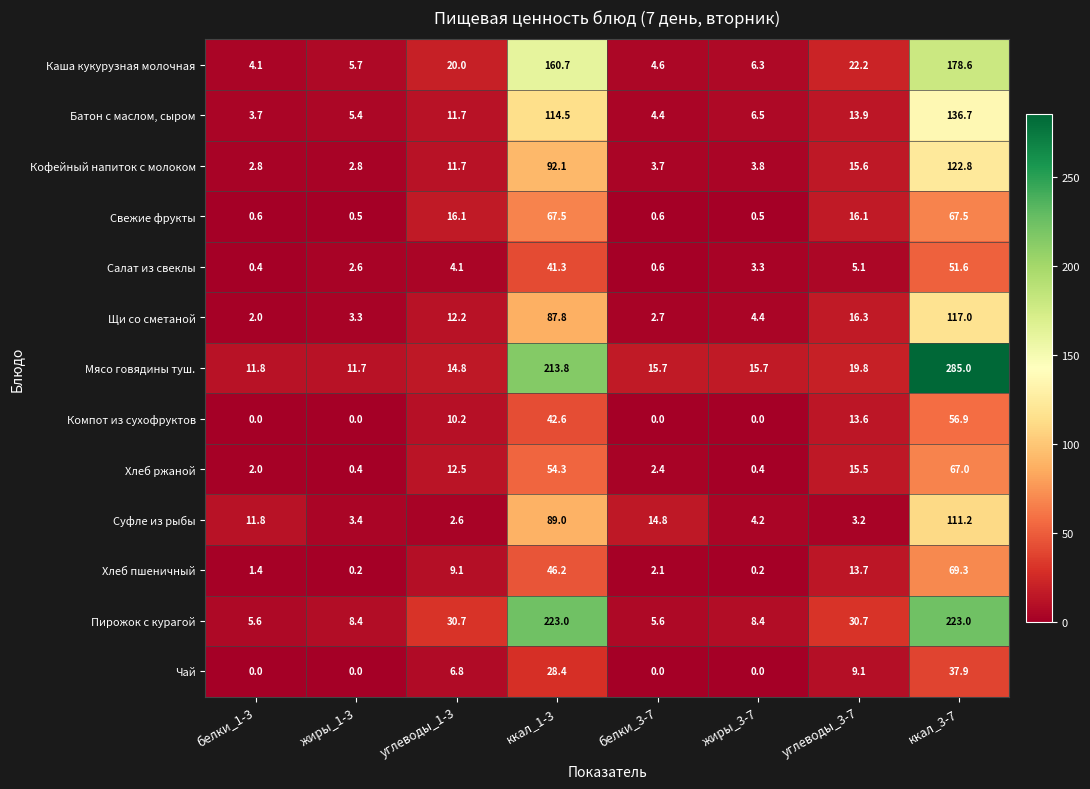

What is the total value across all series at белки_3-7?

57.2